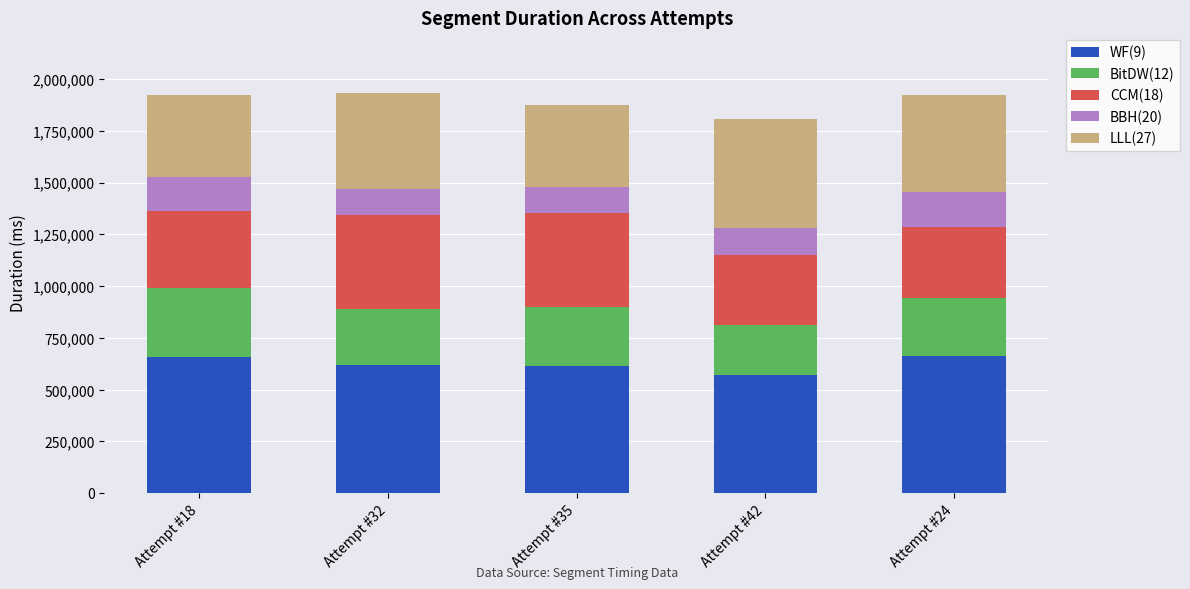

Is it true that WF(9) equals 448960 at Attempt #24?

False